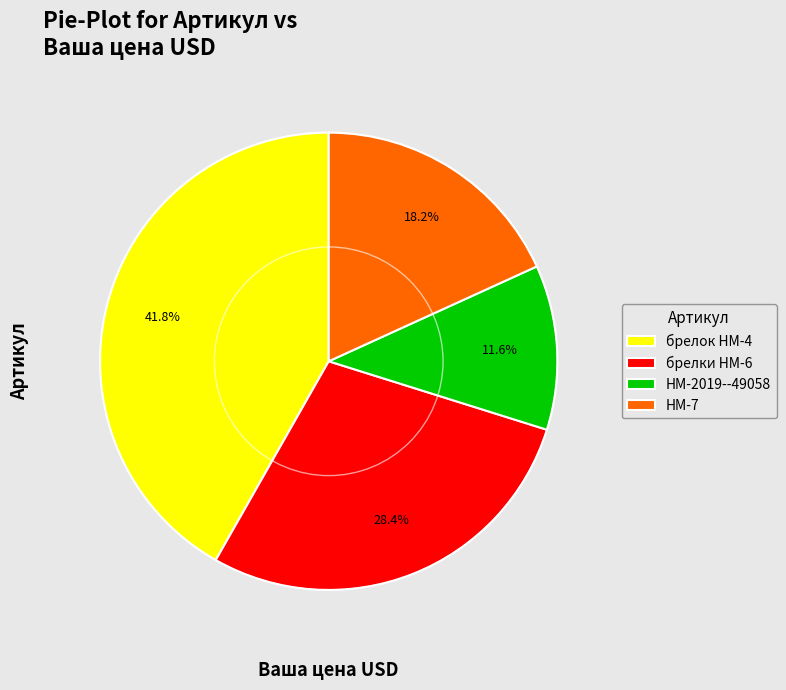

To the nearest percent, what is the average slice percentage?

25%